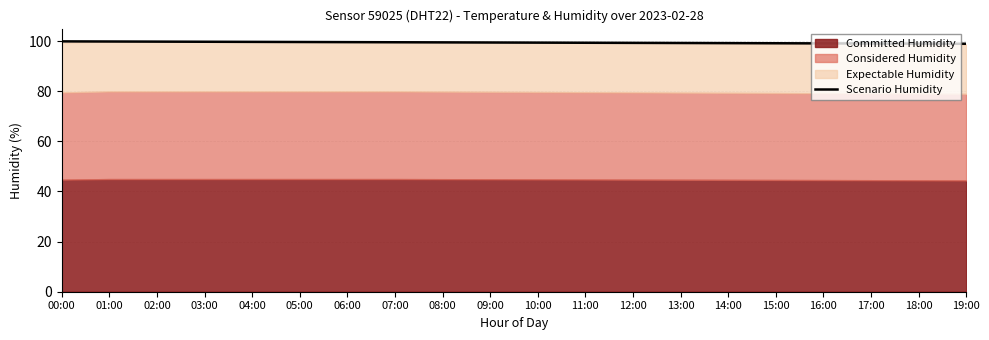

What is the value of the 7th point from the left?

99.6